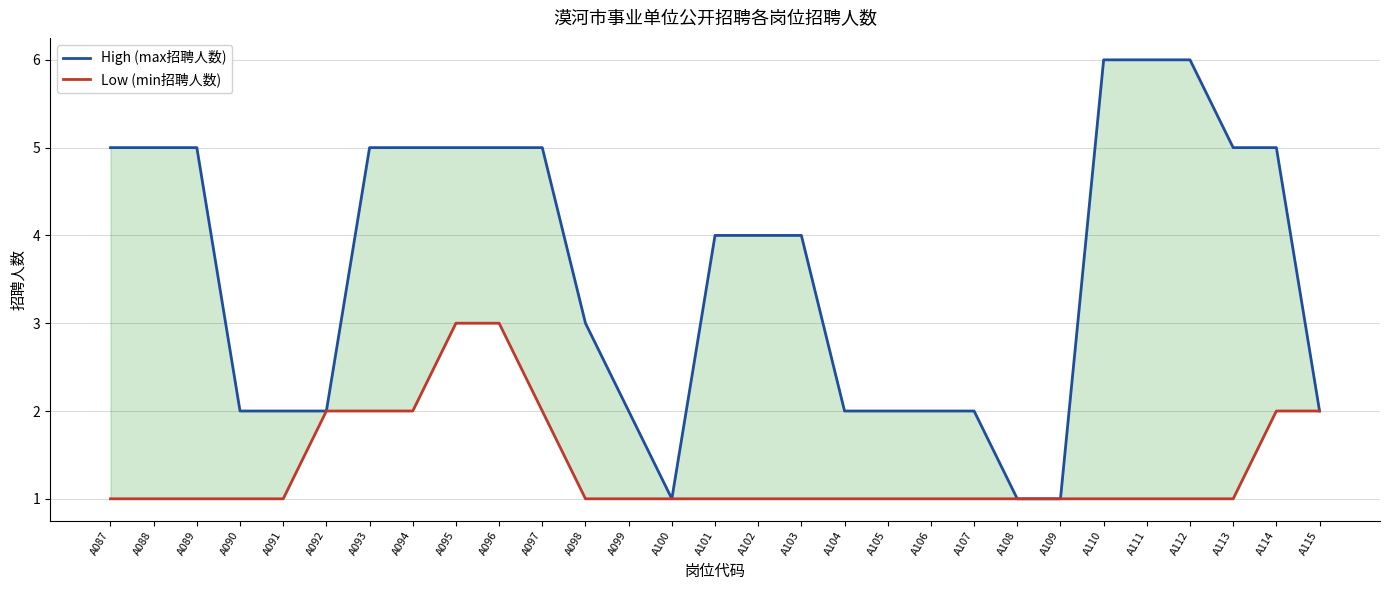

Rank the categories by High (max招聘人数) value from lowest to highest.

A100, A108, A109, A090, A091, A092, A099, A104, A105, A106, A107, A115, A098, A101, A102, A103, A087, A088, A089, A093, A094, A095, A096, A097, A113, A114, A110, A111, A112